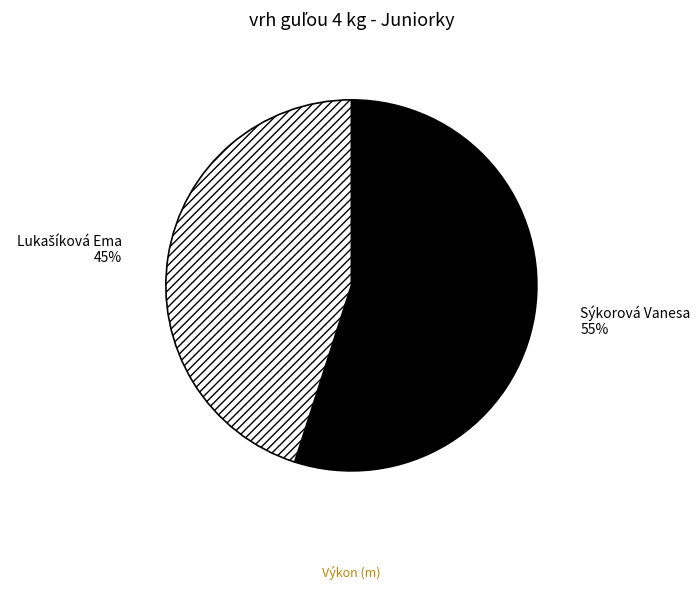

What percentage is the Sýkorová Vanesa slice, to the nearest percent?

55%